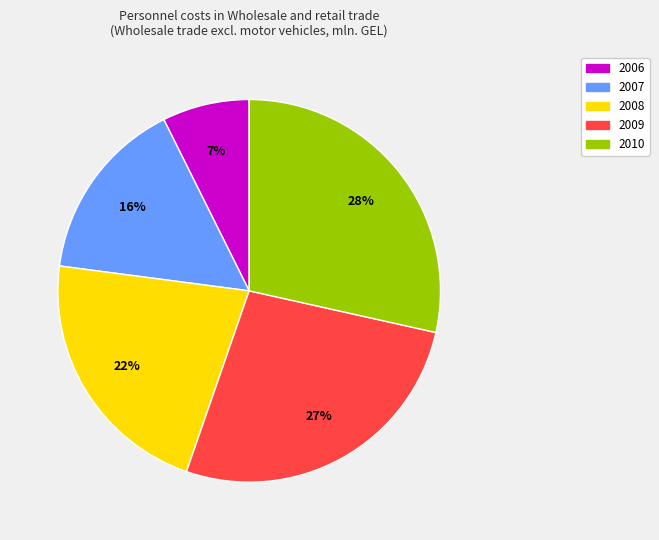

Is there any slice that represents more than half of the pie?

No